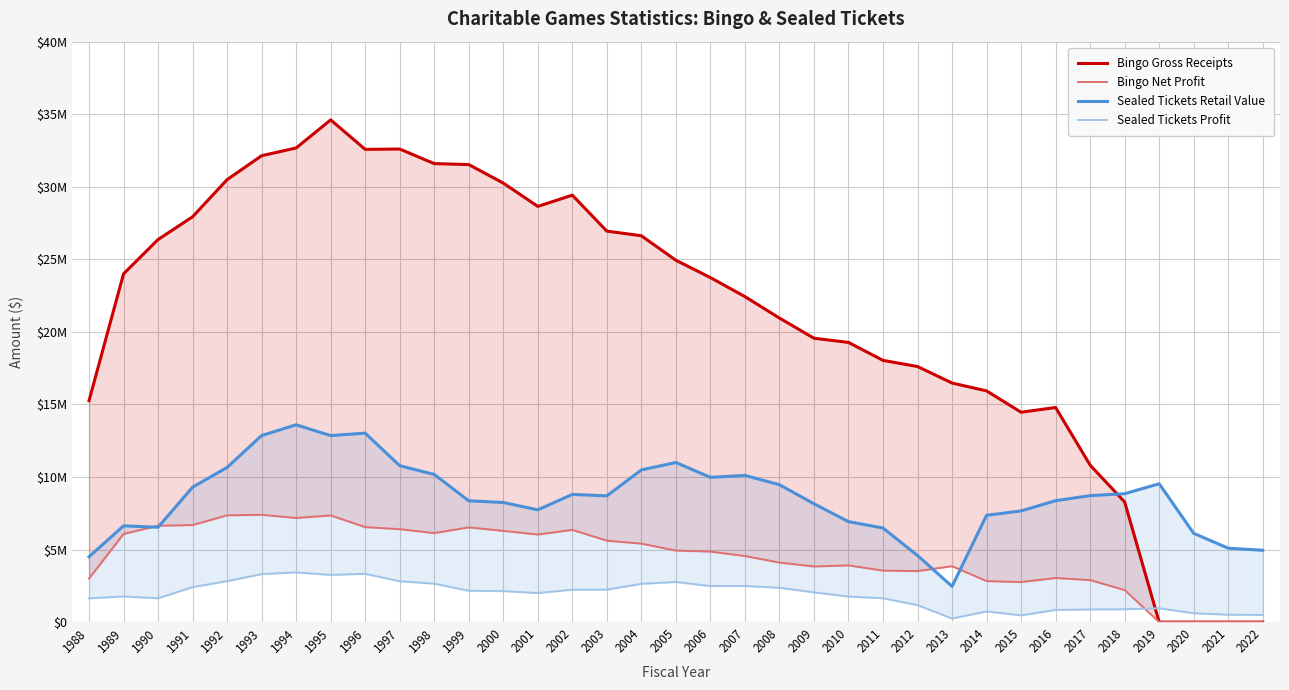

Reading left to right, list all the values displayed in this chart.

Bingo Gross Receipts: 1988=15255063	1989=23999311	1990=26364086	1991=27933508	1992=30490671	1993=32140787	1994=32674269	1995=34611016	1996=32577392	1997=32601305	1998=31596585	1999=31530981	2000=30254462	2001=28648488	2002=29421633	2003=26944792	2004=26623410	2005=24936423	2006=23742079	2007=22430903	2008=20953589	2009=19562905	2010=19273816	2011=18035816	2012=17611758	2013=16476189	2014=15933359	2015=14462266	2016=14788378	2017=10817750	2018=8279410	2019=0	2020=0	2021=0	2022=0
Bingo Net Profit: 1988=3000490	1989=6072923	1990=6643093	1991=6687854	1992=7359116	1993=7396394	1994=7175268	1995=7350321	1996=6543880	1997=6405709	1998=6133275	1999=6527835	2000=6286020	2001=6036013	2002=6356416	2003=5612204	2004=5406971	2005=4929644	2006=4860049	2007=4554498	2008=4101108	2009=3834344	2010=3908447	2011=3548675	2012=3515201	2013=3853077	2014=2826200	2015=2760015	2016=3039223	2017=2894095	2018=2207031	2019=0	2020=0	2021=0	2022=0
Sealed Tickets Retail Value: 1988=4502544	1989=6632520	1990=6538128	1991=9296477	1992=10658352	1993=12855959	1994=13598809	1995=12852430	1996=13023225	1997=10777485	1998=10177172	1999=8358927	2000=8242968	2001=7737504	2002=8798418	2003=8700876	2004=10486188	2005=10997616	2006=9975390	2007=10108620	2008=9468590	2009=8156440	2010=6923240	2011=6483750	2012=4589270	2013=2462095	2014=7359607	2015=7662449	2016=8367767	2017=8714465	2018=8848230	2019=9533882	2020=6116404	2021=5092226	2022=4951212
Sealed Tickets Profit: 1988=1638670	1989=1767779	1990=1643934	1991=2409137	1992=2822482	1993=3306489	1994=3425952	1995=3254049	1996=3327542	1997=2815867	1998=2647880	1999=2159751	2000=2135186	2001=2002254	2002=2235406	2003=2235541	2004=2638475	2005=2766089	2006=2484288	2007=2491068	2008=2364773	2009=2050103	2010=1762485	2011=1645709	2012=1167818	2013=246206	2014=735961	2015=466245	2016=836787	2017=871446	2018=884913	2019=953388	2020=611640	2021=509226	2022=495121